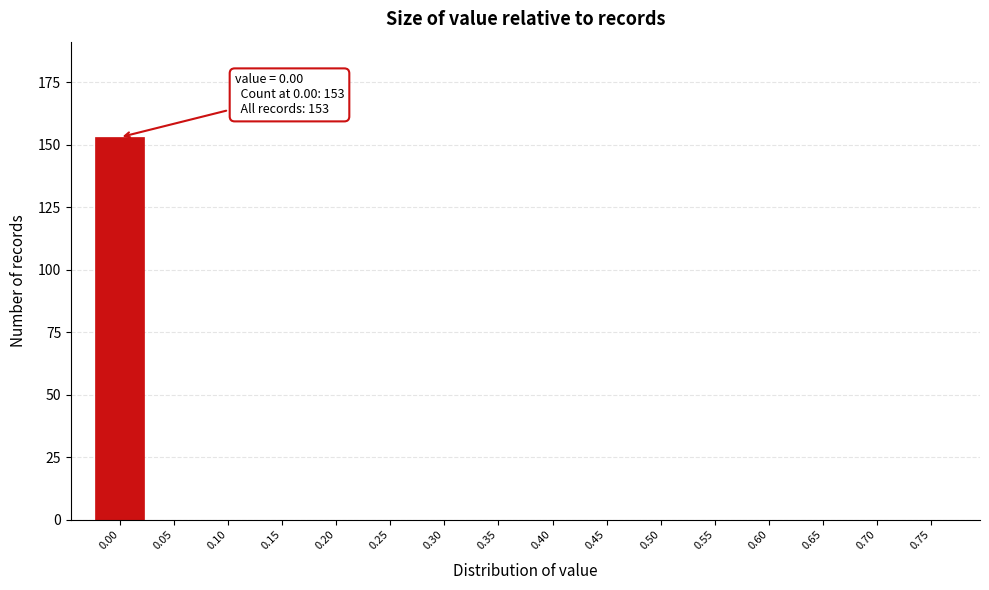

Reading right to left, extract all data points from this chart.

0.75=0	0.70=0	0.65=0	0.60=0	0.55=0	0.50=0	0.45=0	0.40=0	0.35=0	0.30=0	0.25=0	0.20=0	0.15=0	0.10=0	0.05=0	0.00=153